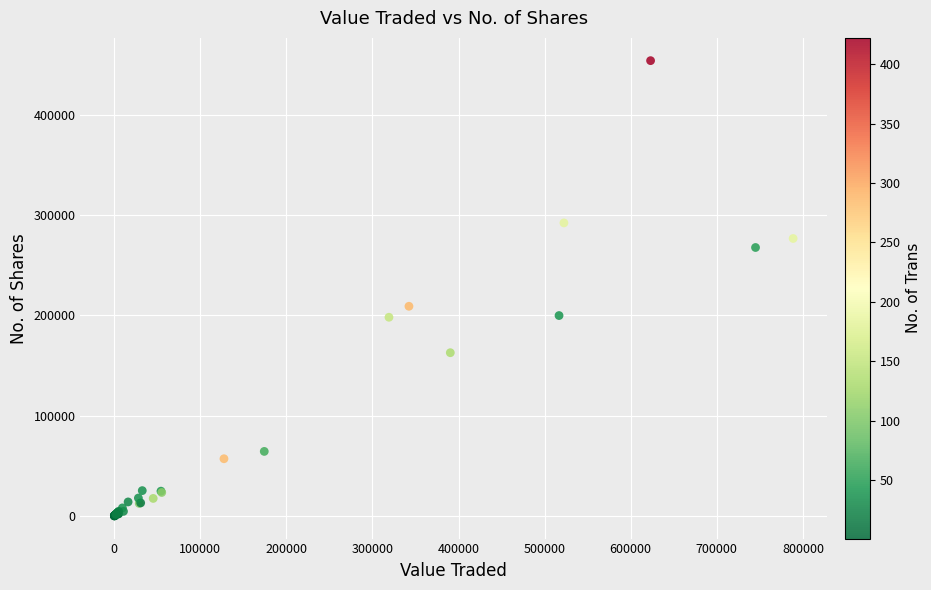

What Y value in the scatter plot is closest to 226902?

208922